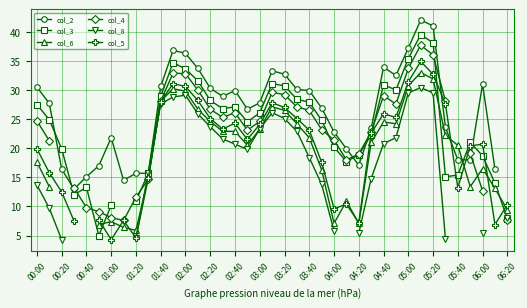

How many interior local valleys does the col_2 series have?

6